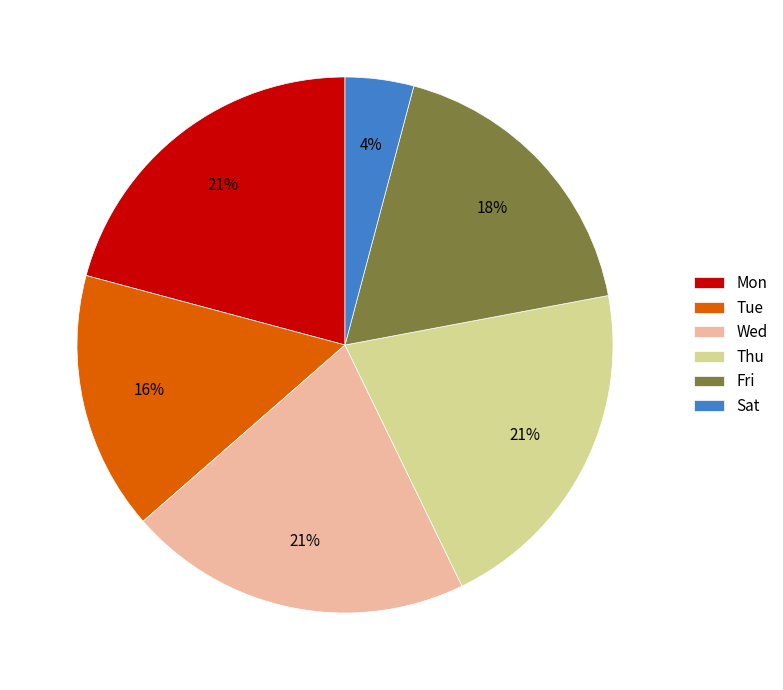

Do Fri and Sat together represent more than half of the pie?

No